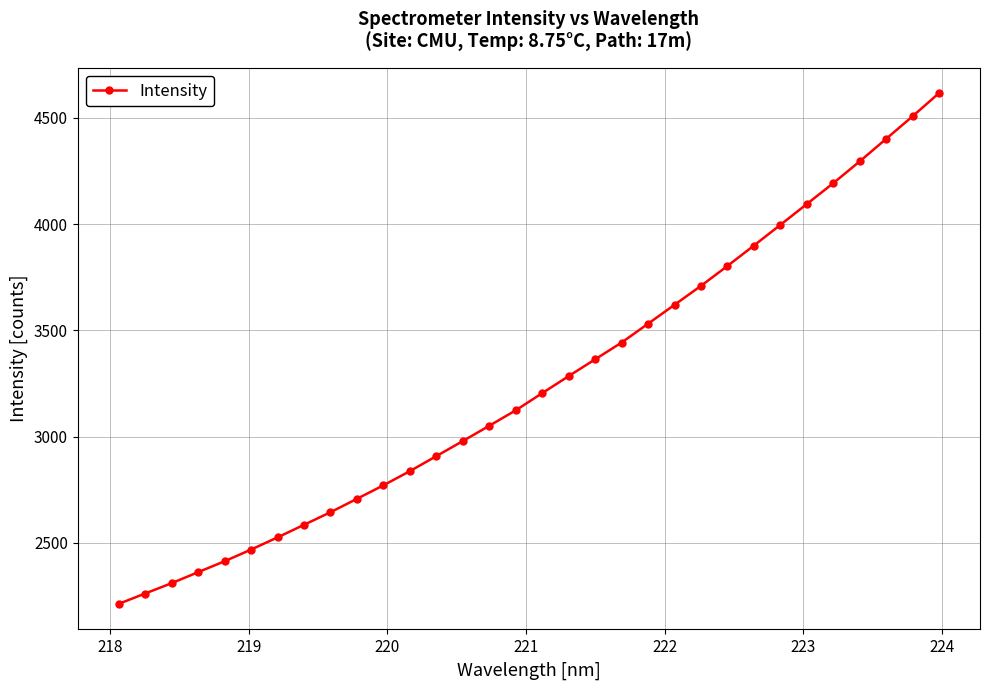

What is the maximum value shown in the chart?

4615.8